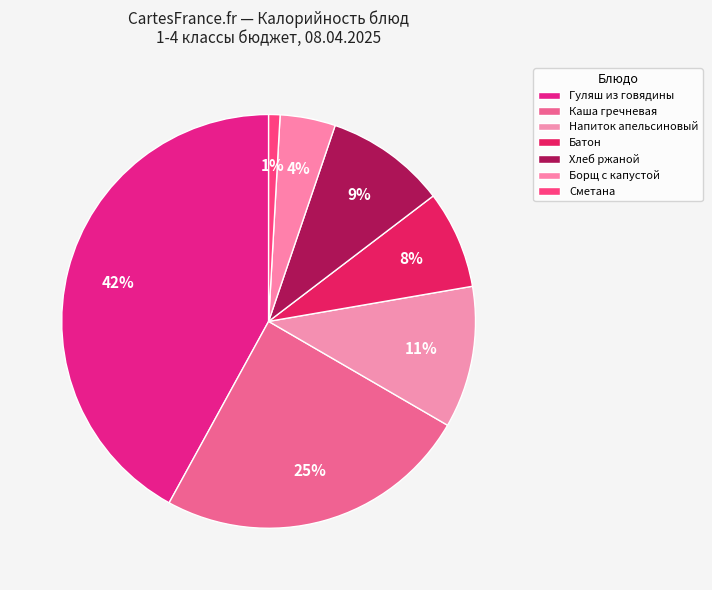

What is the smallest slice in the pie chart?

Сметана